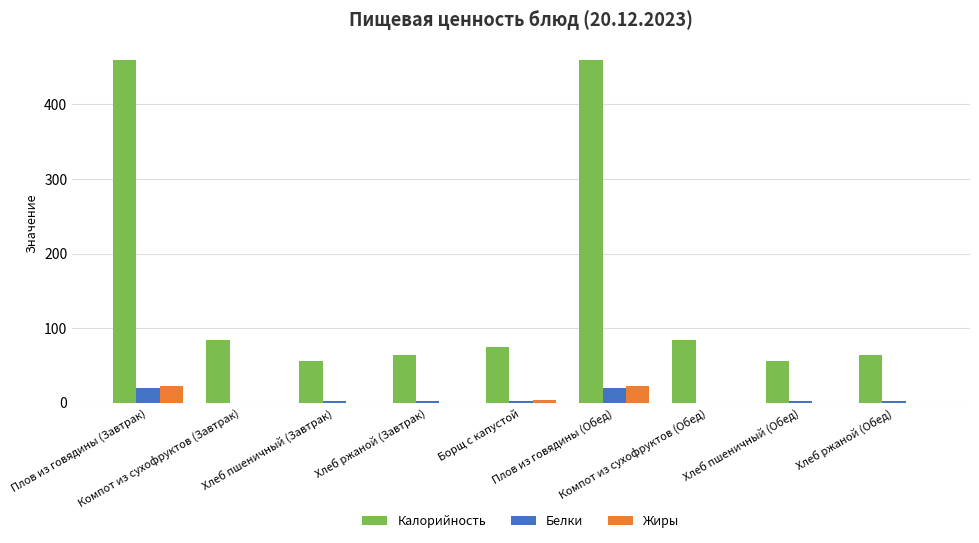

What is the maximum value shown in the chart?

460